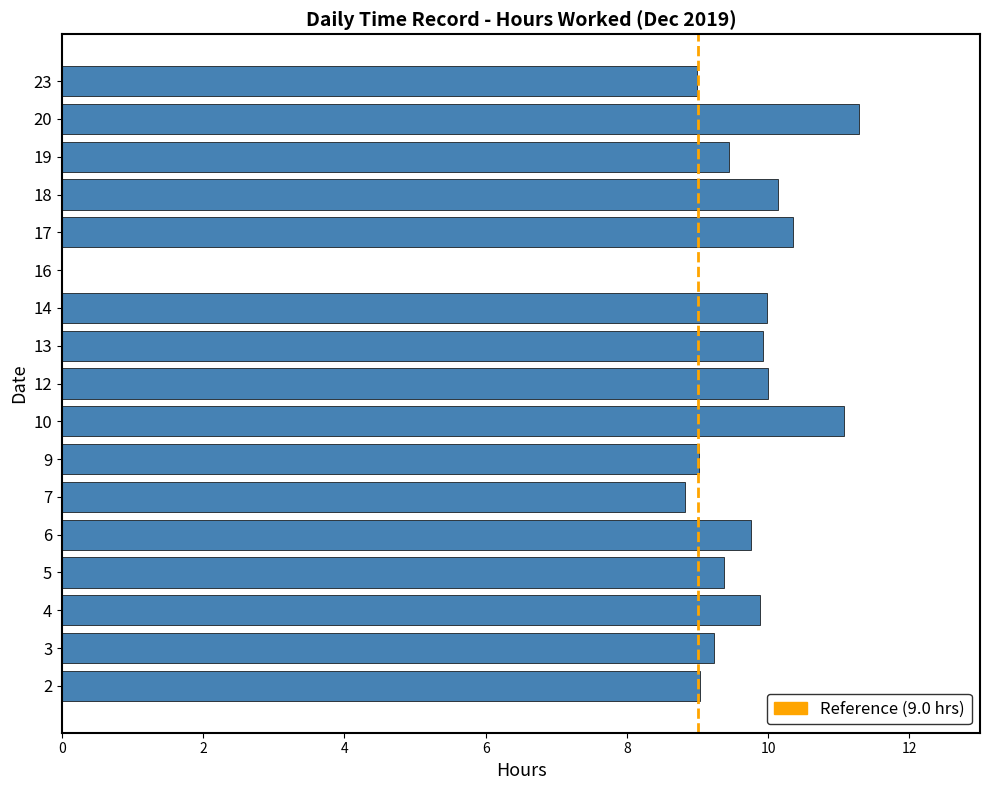

What is the change in value from 5 to 18?

+0.8